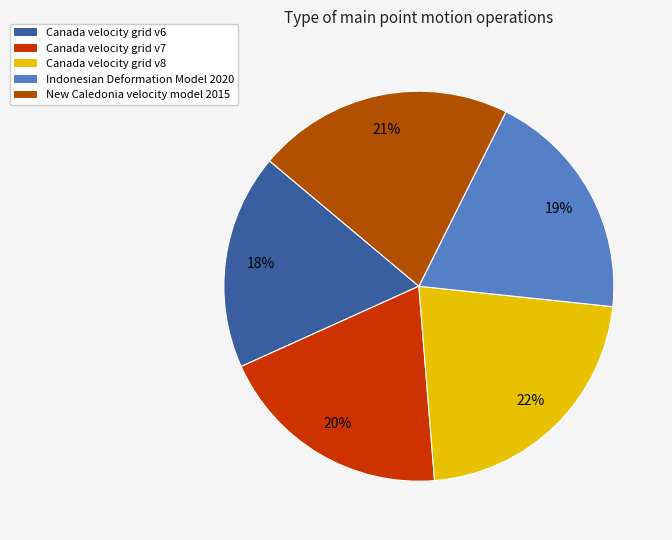

Is there any slice that represents more than half of the pie?

No